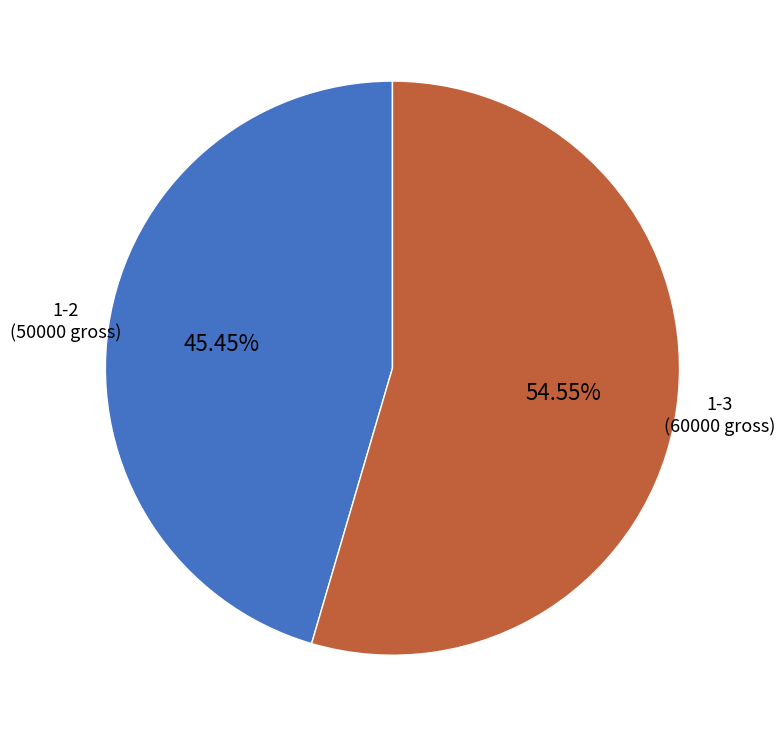

Is it true that 1-2 is 45% of the pie?

True